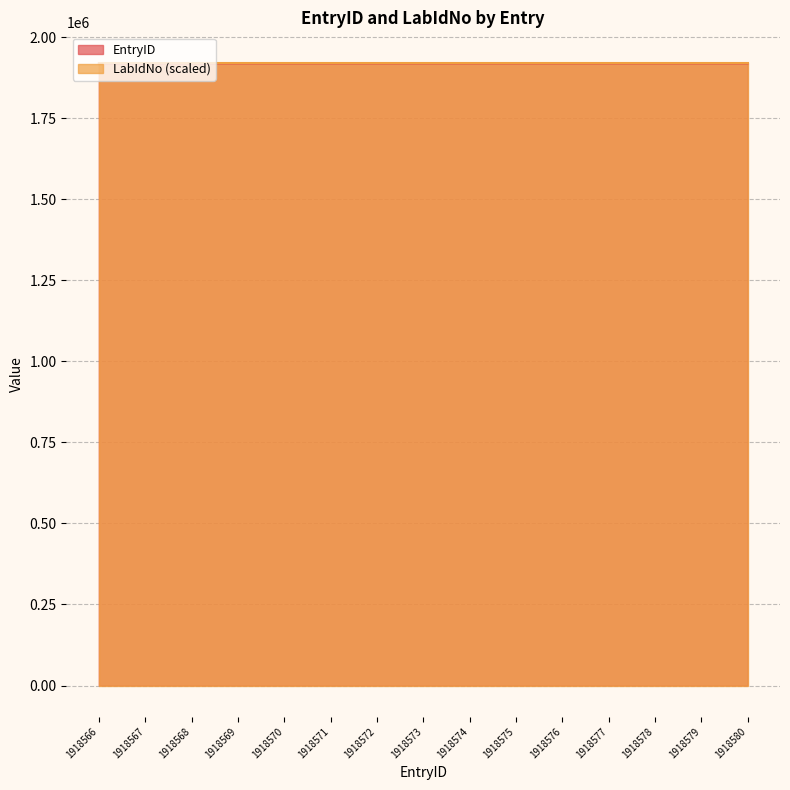

Reading left to right, extract all data points from this chart.

1918566	1918567	1918568	1918569	1918570	1918571	1918572	1918573	1918574	1918575	1918576	1918577	1918578	1918579	1918580